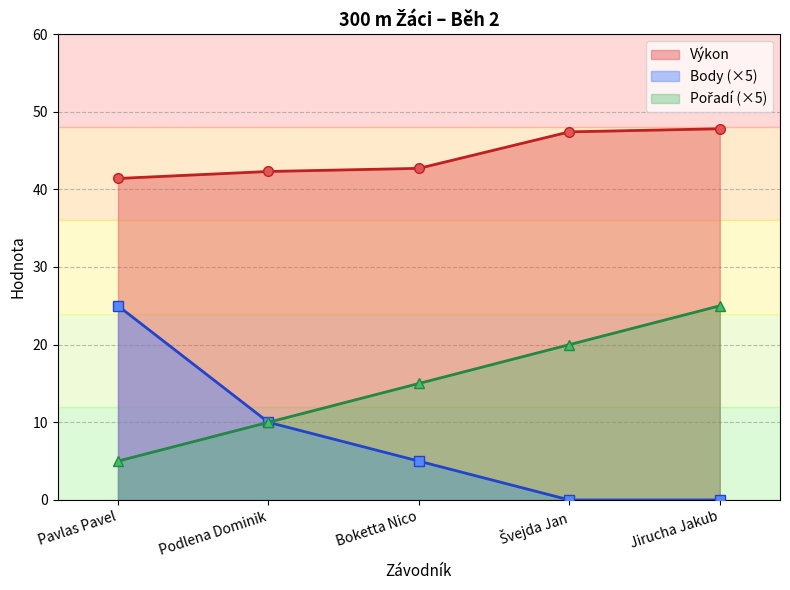

Count the Body values in the range 0 to 10.

4